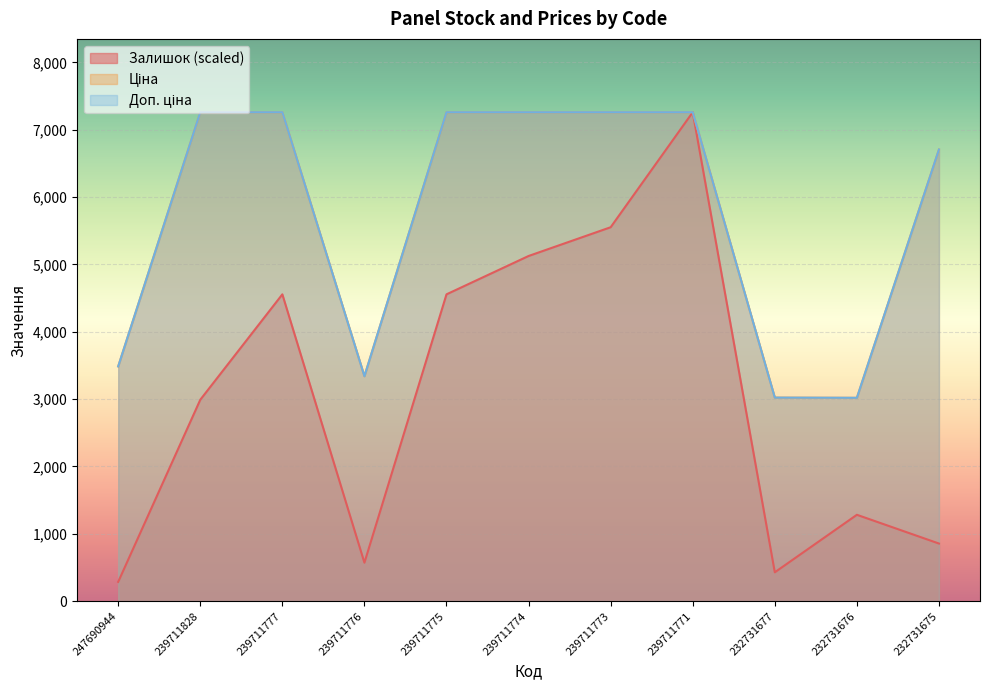

What are all the series names shown in the legend?

Залишок, Ціна, Доп. ціна